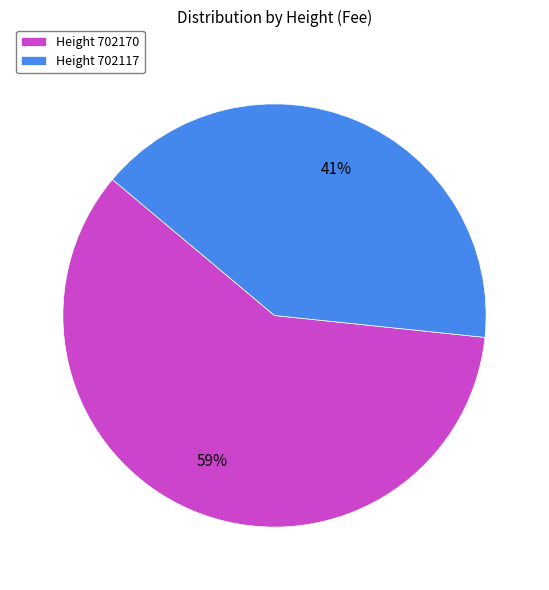

Does any single category account for the majority?

Yes